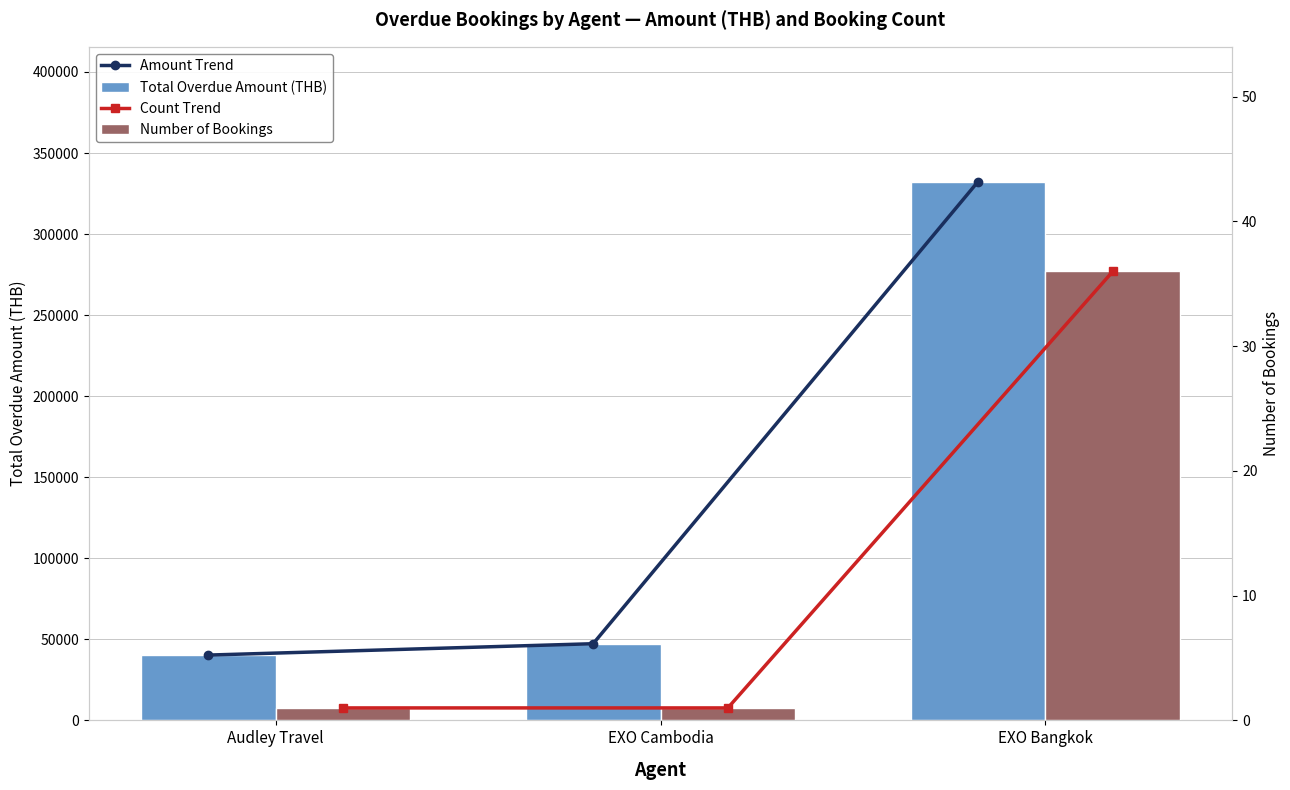

Rank the series at EXO Cambodia from lowest to highest value.

Count Trend, Number of Bookings, Amount Trend, Total Overdue Amount (THB)